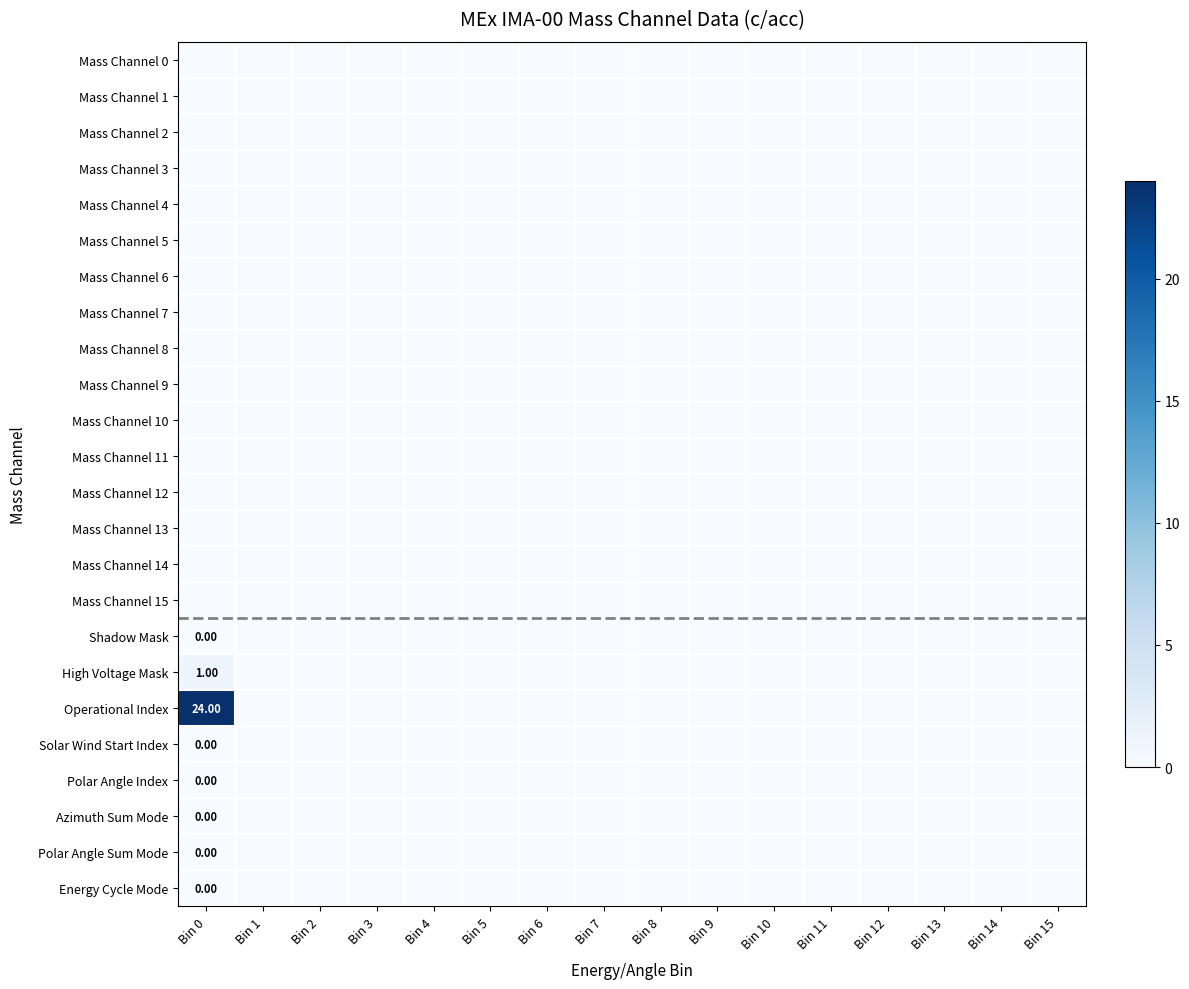

Is the value of Mass Channel 15 at Bin 14 greater than the value of Polar Angle Index at Bin 2?

No